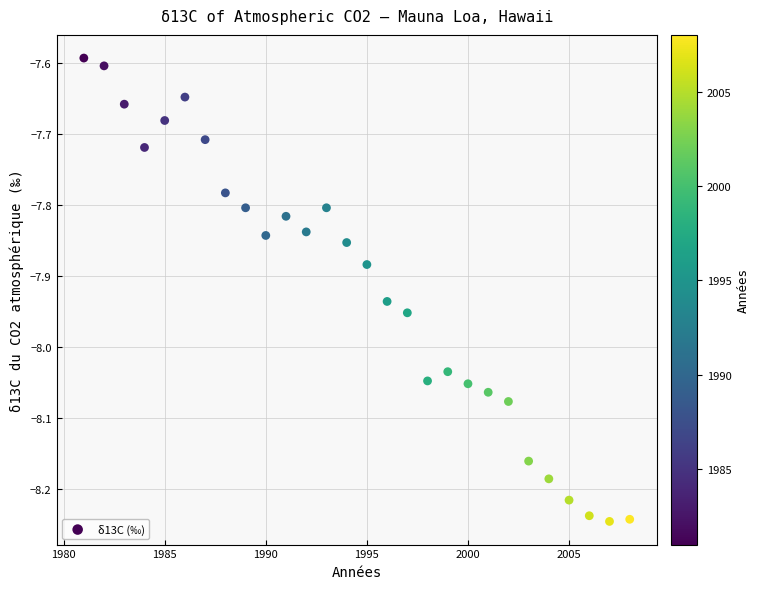

What is the range of Y values (max minus min)?

0.7